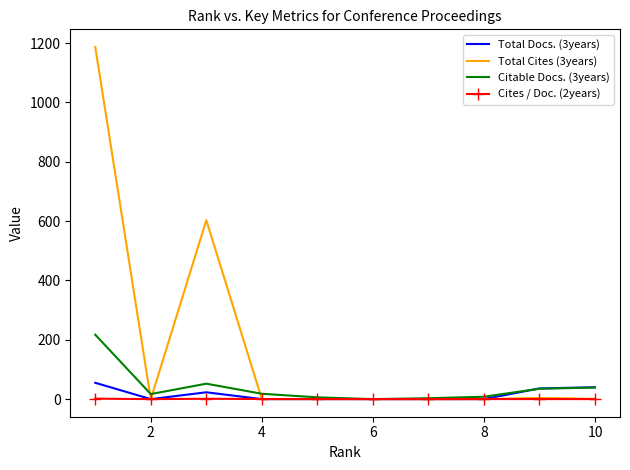

What is the maximum value for Citable Docs. (3years)?

217.0